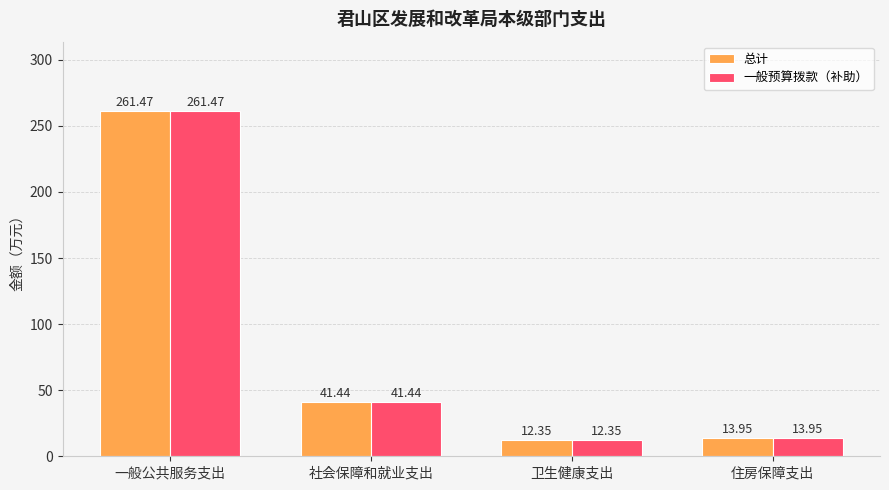

What is the difference between the second highest and second lowest values in the 一般预算拨款（补助） series?

27.5